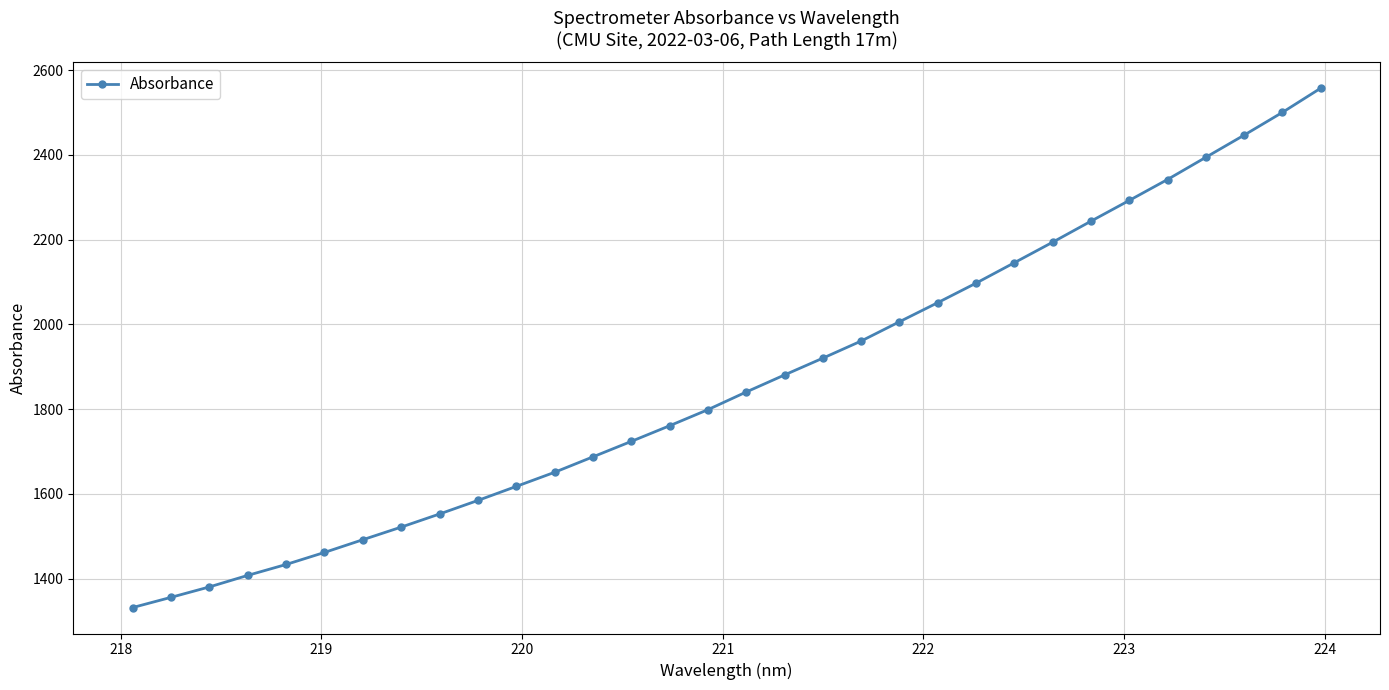

What is the difference between the maximum and minimum values?

1225.7